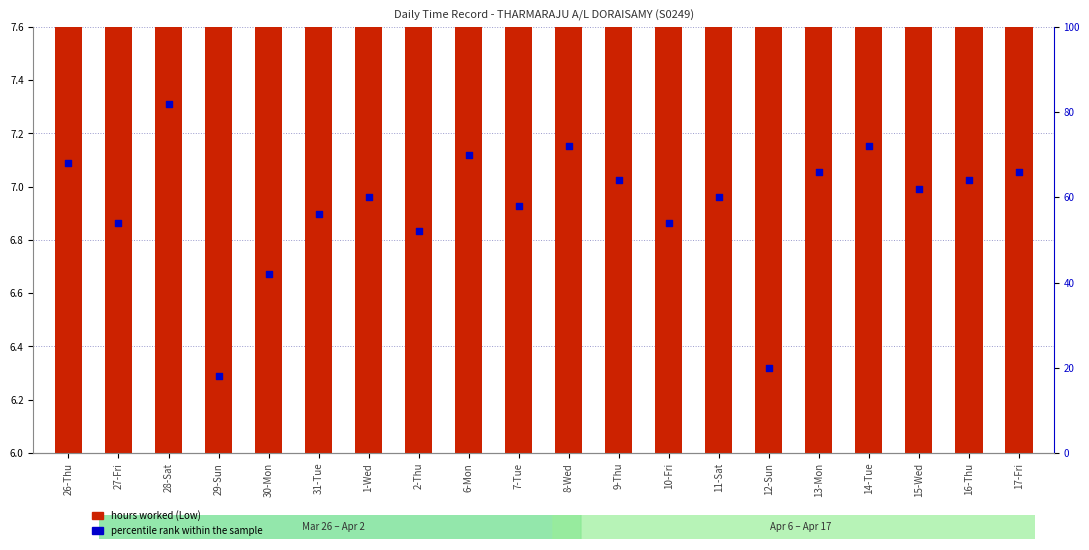

What is the total value across all series at 1-Wed?

66.5